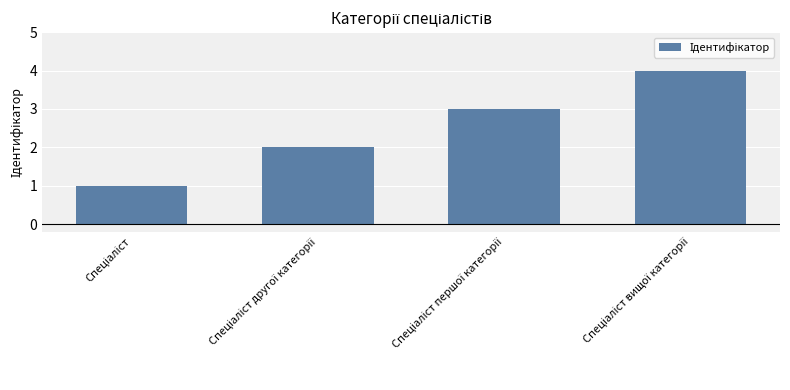

What is the maximum value shown in the chart?

4